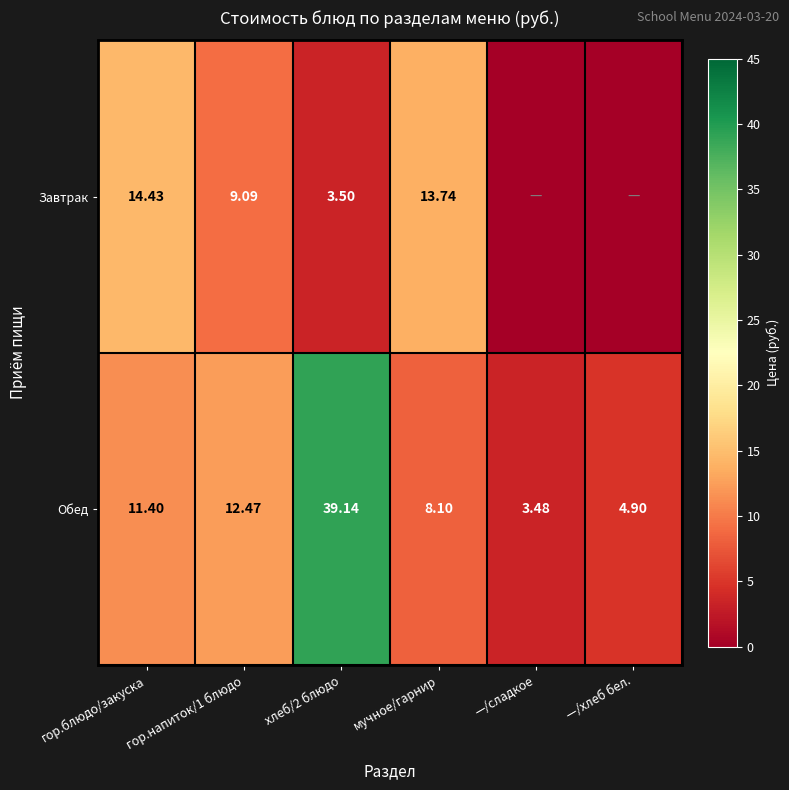

Is it true that Завтрак equals 22.3 at мучное/гарнир?

False